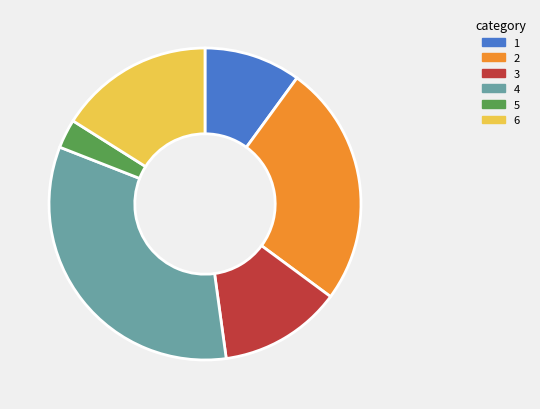

How many segments does this pie chart have?

6